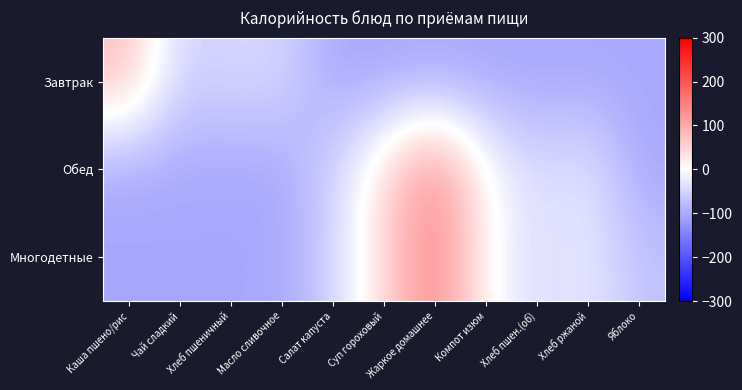

Reading left to right, what are all the values shown in this chart?

Завтрак: Каша пшено/рис=75.7	Чай сладкий=-54.2	Хлеб пшеничный=-45.7	Масло сливочное=-46.5	Салат капуста=-103.2	Суп гороховый=-103.2	Жаркое домашнее=-103.2	Компот изюм=-103.2	Хлеб пшен.(об)=-103.2	Хлеб ржаной=-103.2	Яблоко=-103.2
Обед: Каша пшено/рис=-103.2	Чай сладкий=-103.2	Хлеб пшеничный=-103.2	Масло сливочное=-103.2	Салат капуста=-54.0	Суп гороховый=43.8	Жаркое домашнее=146.8	Компот изюм=4.8	Хлеб пшен.(об)=-44.2	Хлеб ржаной=-26.0	Яблоко=-103.2
Многодетные: Каша пшено/рис=-103.2	Чай сладкий=-103.2	Хлеб пшеничный=-103.2	Масло сливочное=-103.2	Салат капуста=-54.0	Суп гороховый=43.8	Жаркое домашнее=146.8	Компот изюм=4.8	Хлеб пшен.(об)=-44.2	Хлеб ржаной=-26.0	Яблоко=-71.6